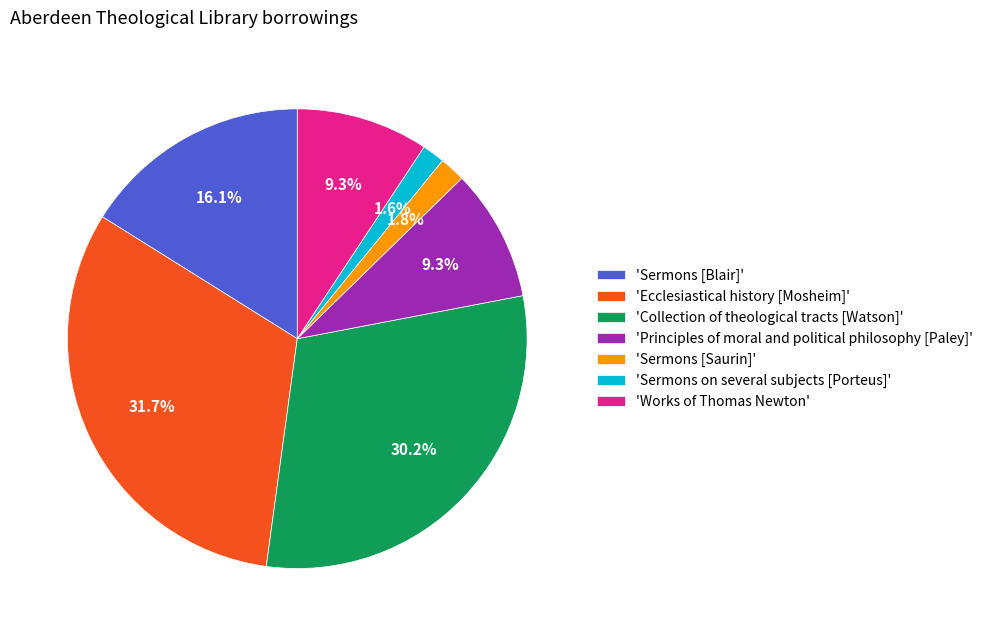

Which slice is the largest?

'Ecclesiastical history [Mosheim]'